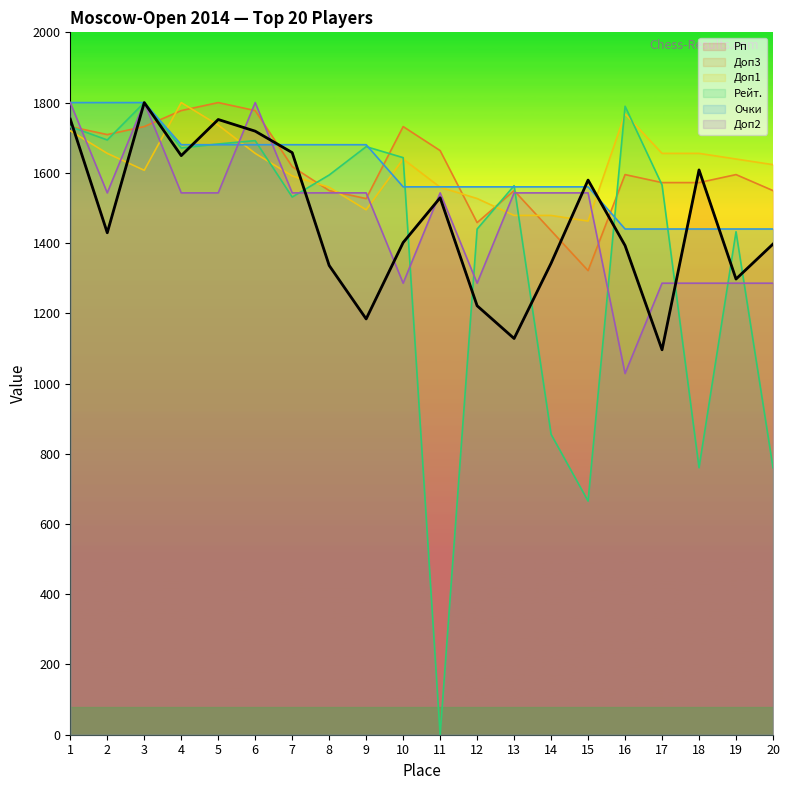

Between which two adjacent categories do Рейт. and Рп first intersect?

1 and 2